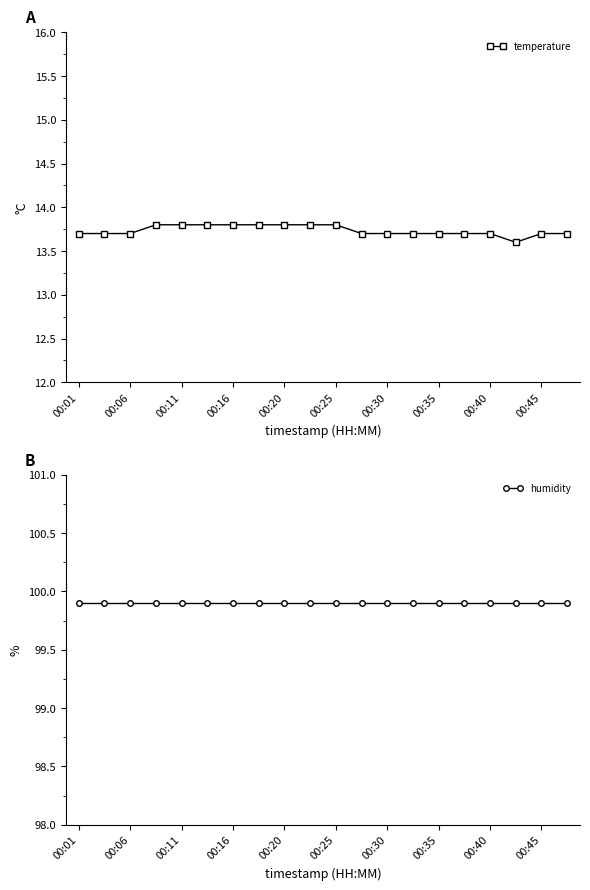

List the series in order of their peak value, lowest first.

temperature, humidity